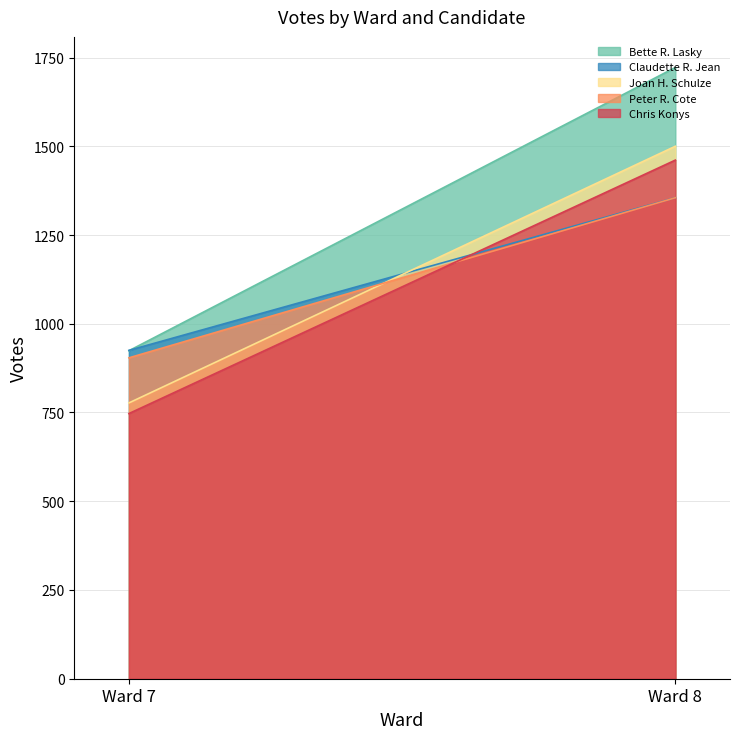

Reading right to left, what are all the values shown in this chart?

Bette R. Lasky: Ward 8=1722	Ward 7=924
Claudette R. Jean: Ward 8=1355	Ward 7=925
Joan H. Schulze: Ward 8=1500	Ward 7=777
Peter R. Cote: Ward 8=1355	Ward 7=904
Chris Konys: Ward 8=1461	Ward 7=747